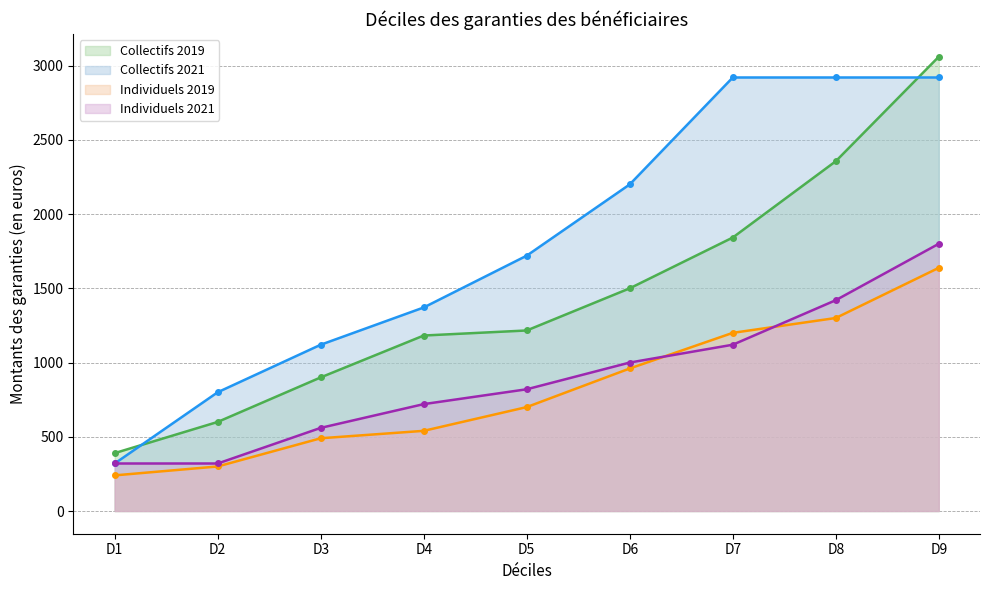

What is the total value across all series at D6?

5660